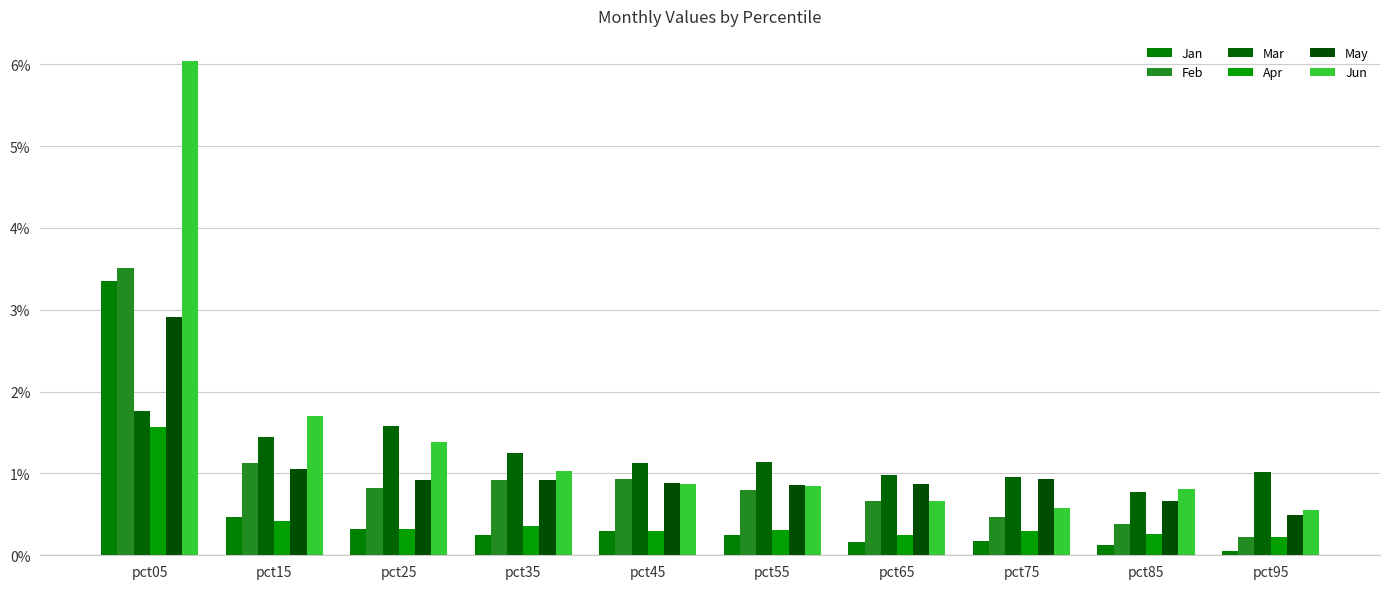

Which series has the largest total across all categories?

Jun